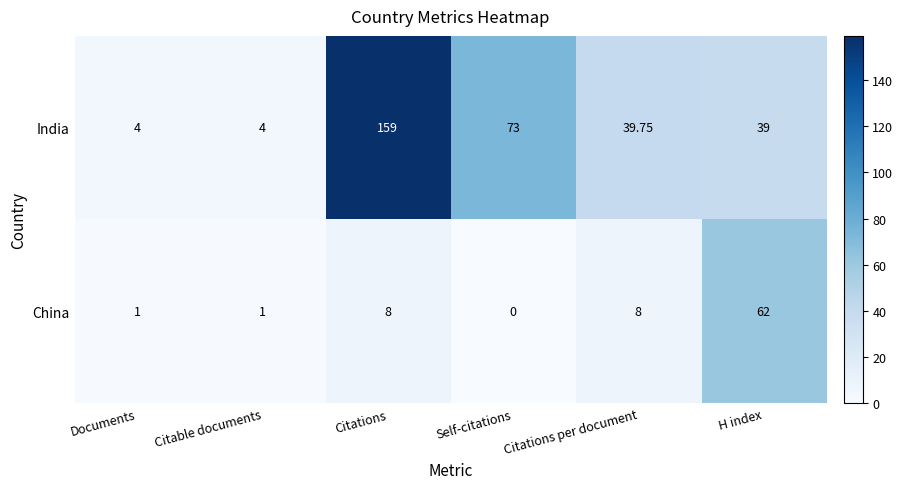

At which category is the sum across all series the highest?

Citations